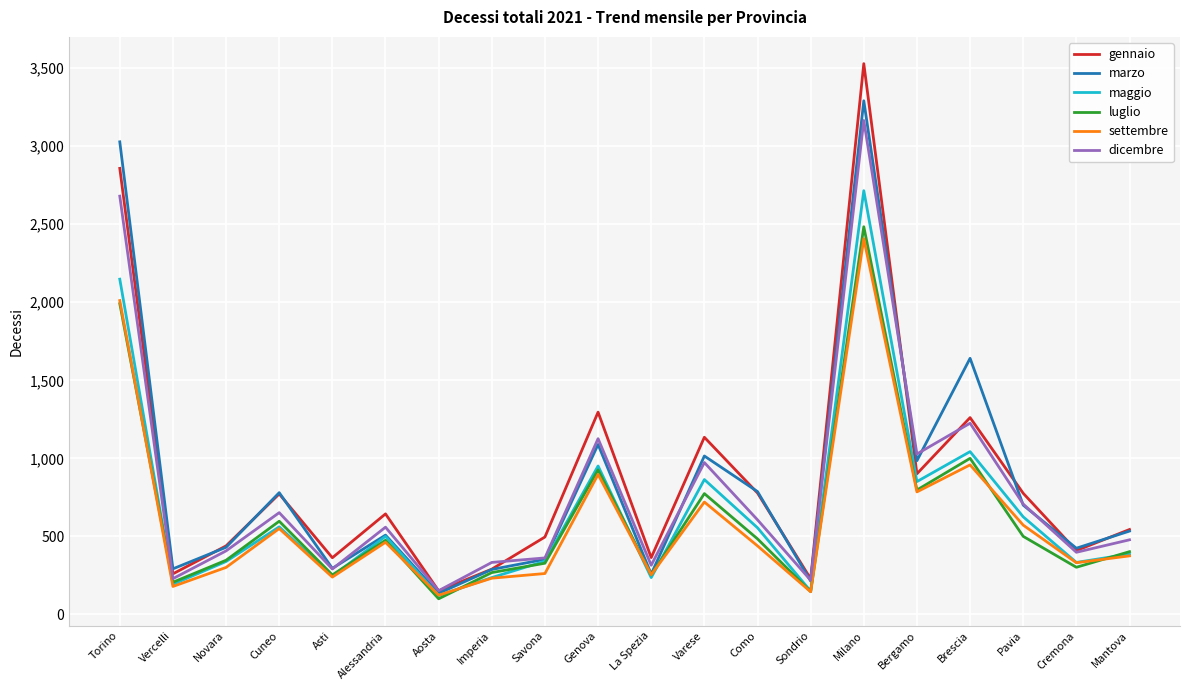

At which label is maggio closest to 1418?

Brescia